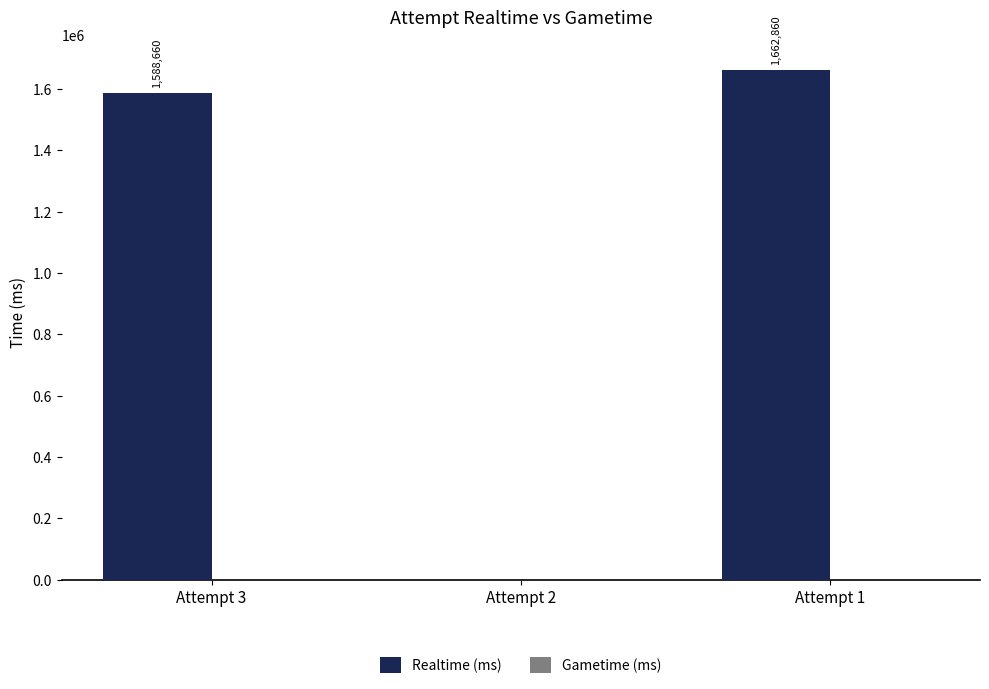

The chart shows a value of 661545 at Attempt 2. True or false?

False